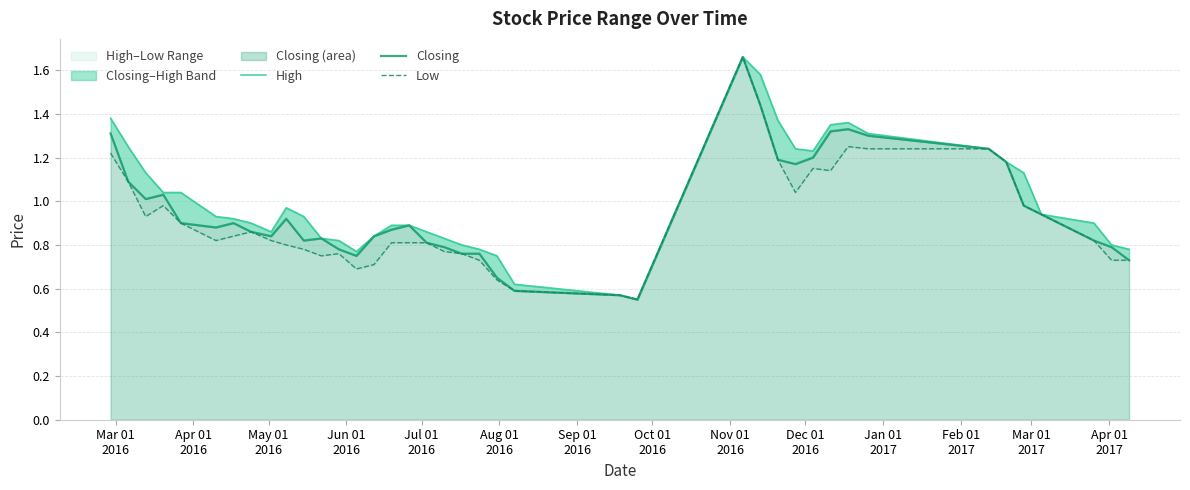

Reading left to right, extract all data points from this chart.

High: 1.4	1.2	1.1	1.0	1.0	0.9	0.9	0.9	0.9	1.0	0.9	0.8	0.8	0.8	0.8	0.9	0.9	0.9	0.8	0.8	0.8	0.8	0.6	0.6	0.6	1.7	1.6	1.4	1.2	1.2	1.4	1.4	1.3	1.2	1.2	1.1	0.9	0.9	0.8	0.8
Closing: 1.3	1.1	1.0	1.0	0.9	0.9	0.9	0.9	0.8	0.9	0.8	0.8	0.8	0.8	0.8	0.9	0.9	0.8	0.8	0.8	0.8	0.7	0.6	0.6	0.6	1.7	1.4	1.2	1.2	1.2	1.3	1.3	1.3	1.2	1.2	1.0	0.9	0.8	0.8	0.7
Low: 1.2	1.1	0.9	1.0	0.9	0.8	0.8	0.9	0.8	0.8	0.8	0.8	0.8	0.7	0.7	0.8	0.8	0.8	0.8	0.8	0.7	0.6	0.6	0.6	0.6	1.7	1.4	1.2	1.0	1.1	1.1	1.2	1.2	1.2	1.2	1.0	0.9	0.8	0.7	0.7